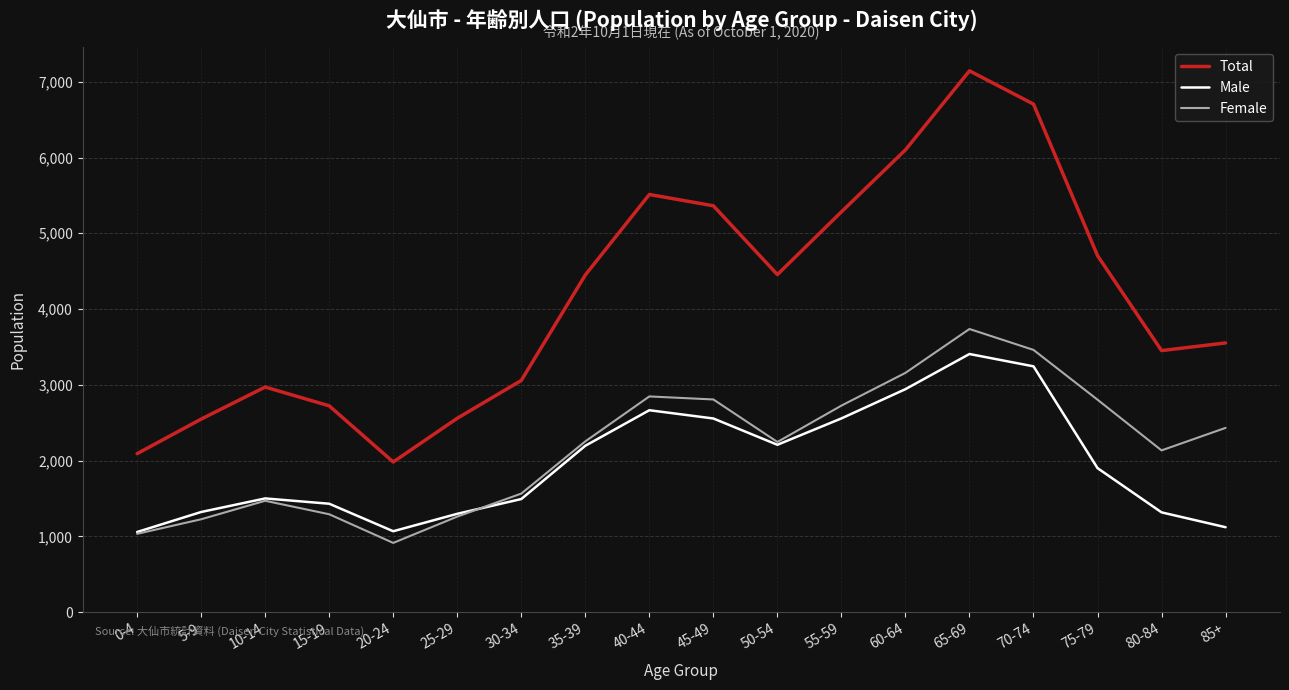

The Female series shows 1197 at 35-39. True or false?

False